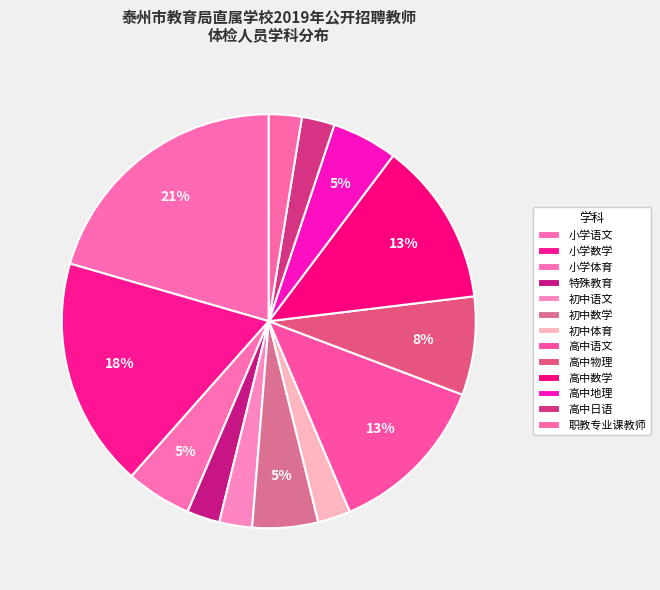

Does 小学语文 represent more than half of the total?

No